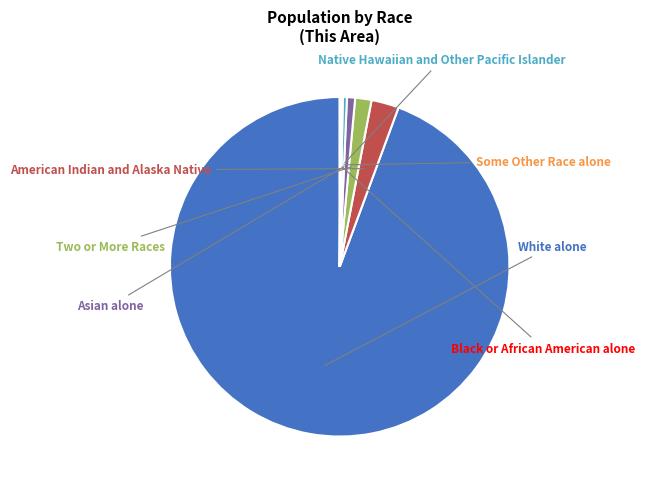

Is there any slice that represents more than half of the pie?

Yes